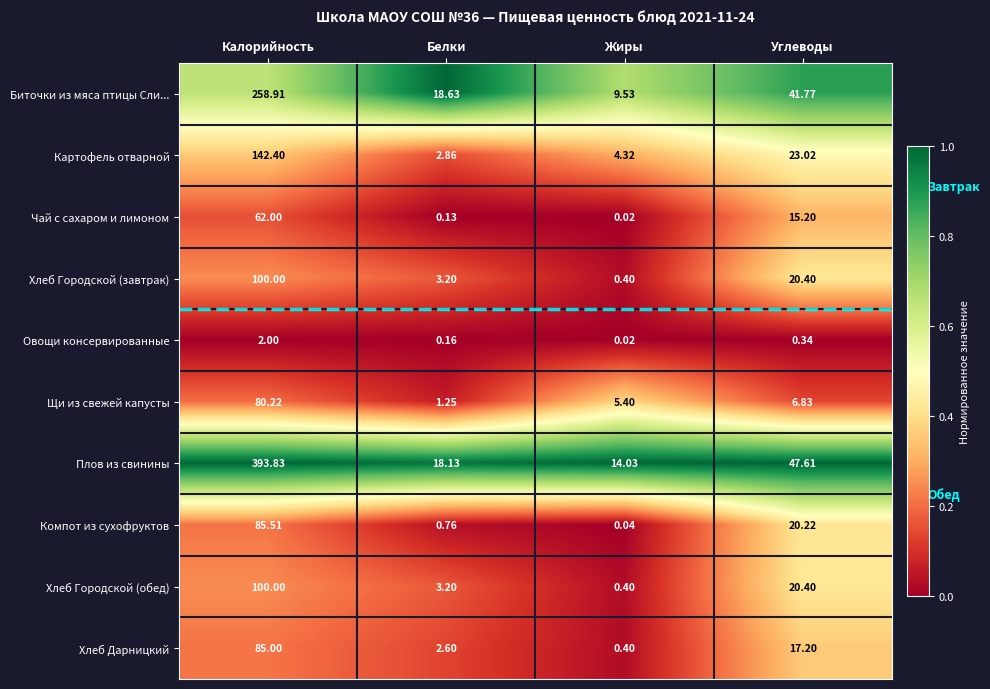

Which series has the largest range (max minus min)?

Плов из свинины